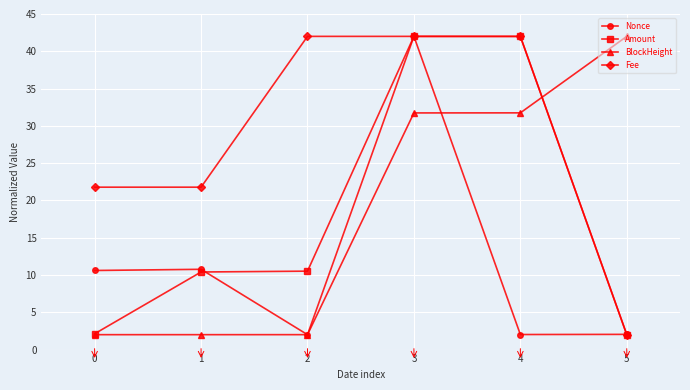

Between 2 and 4, which series saw the biggest shift?

Amount